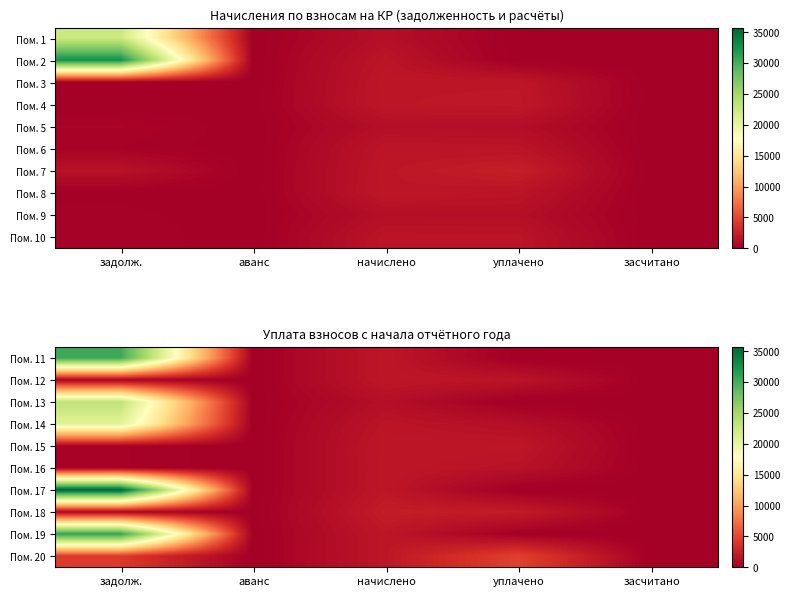

What is the total value across all series at задолж.?

146567.1